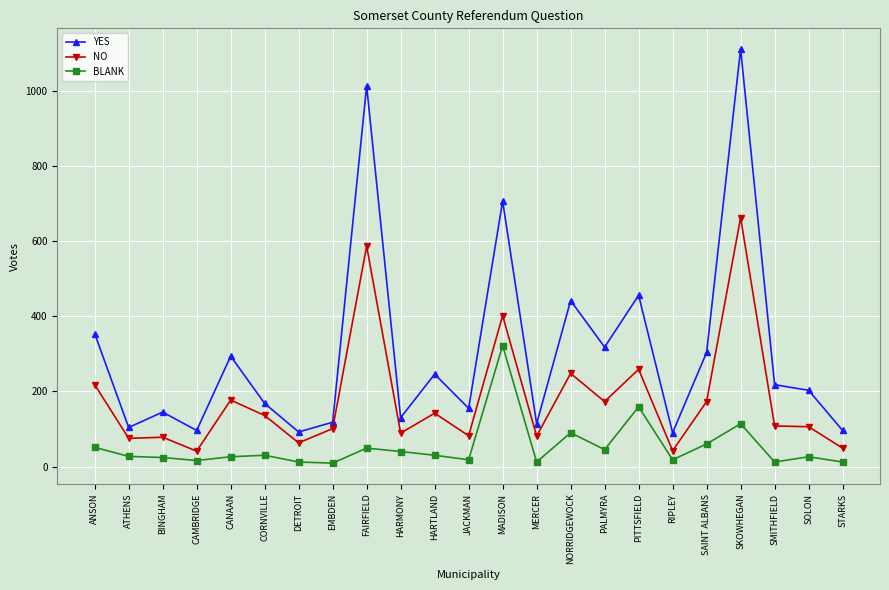

True or false: NO and BLANK cross at least once.

False